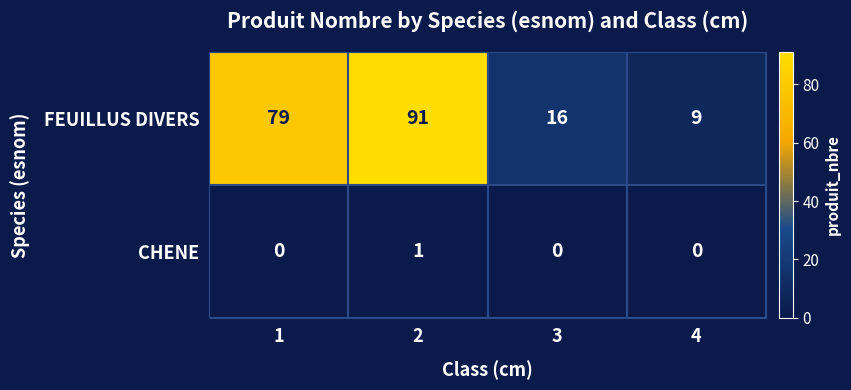

At which category does the chart reach its peak across all series?

2